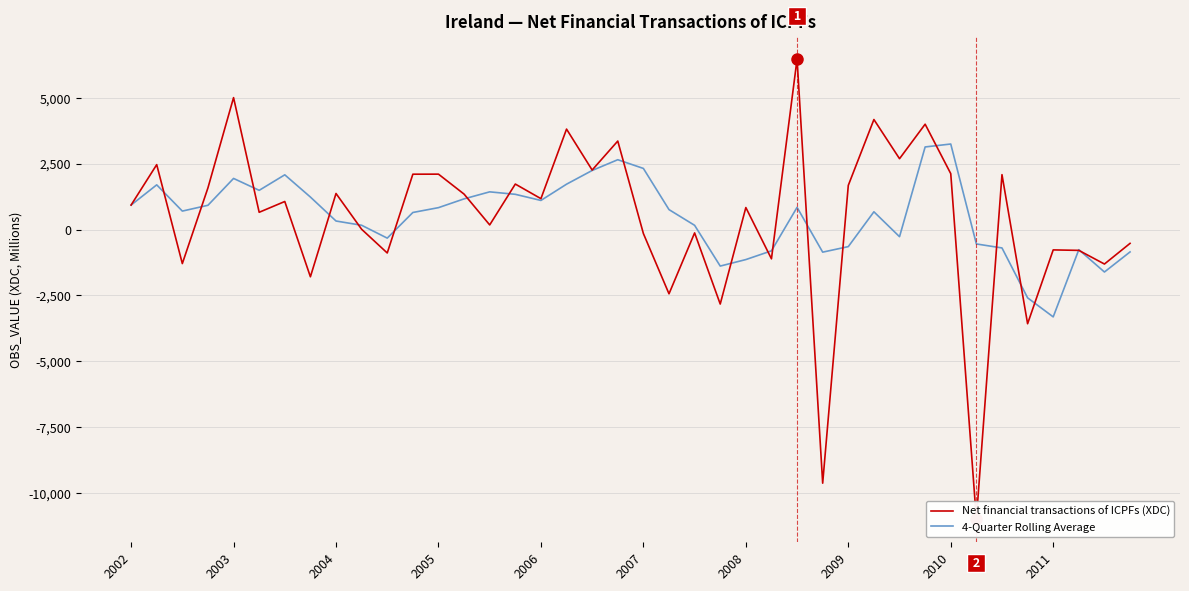

What is the difference between the highest and lowest values at 18?

16.2